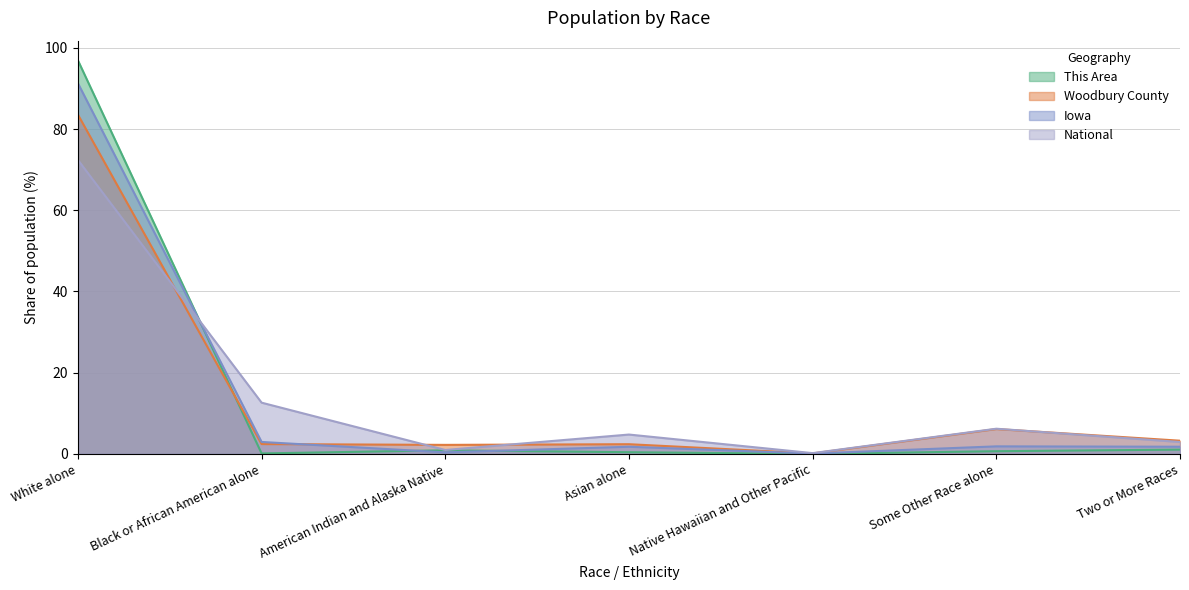

What is the greatest value displayed?

97.0